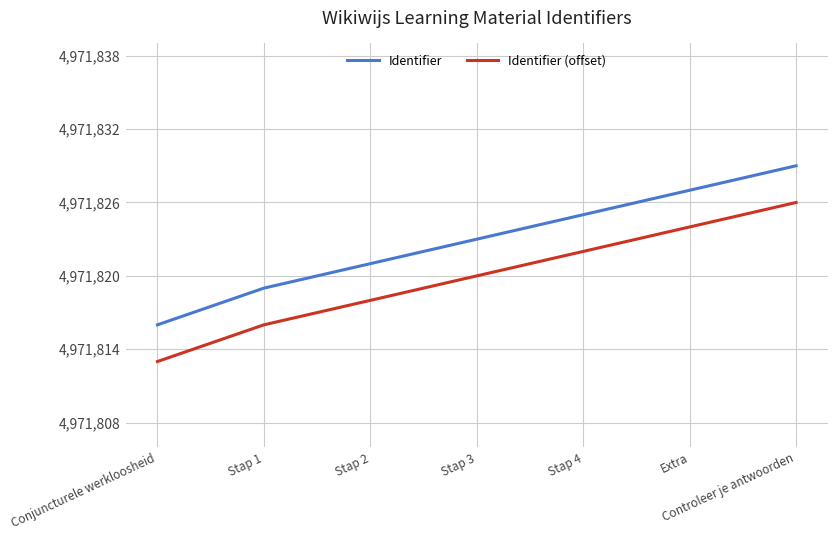

True or false: Identifier (offset) has more than 1 interior local peaks.

False